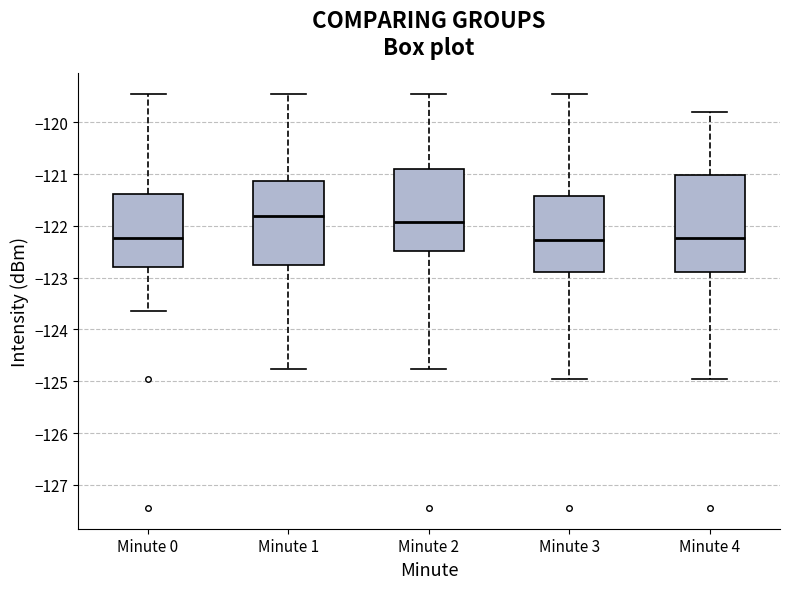

Comparing the boxes themselves (not the whiskers), which one is the tallest?

Minute 4